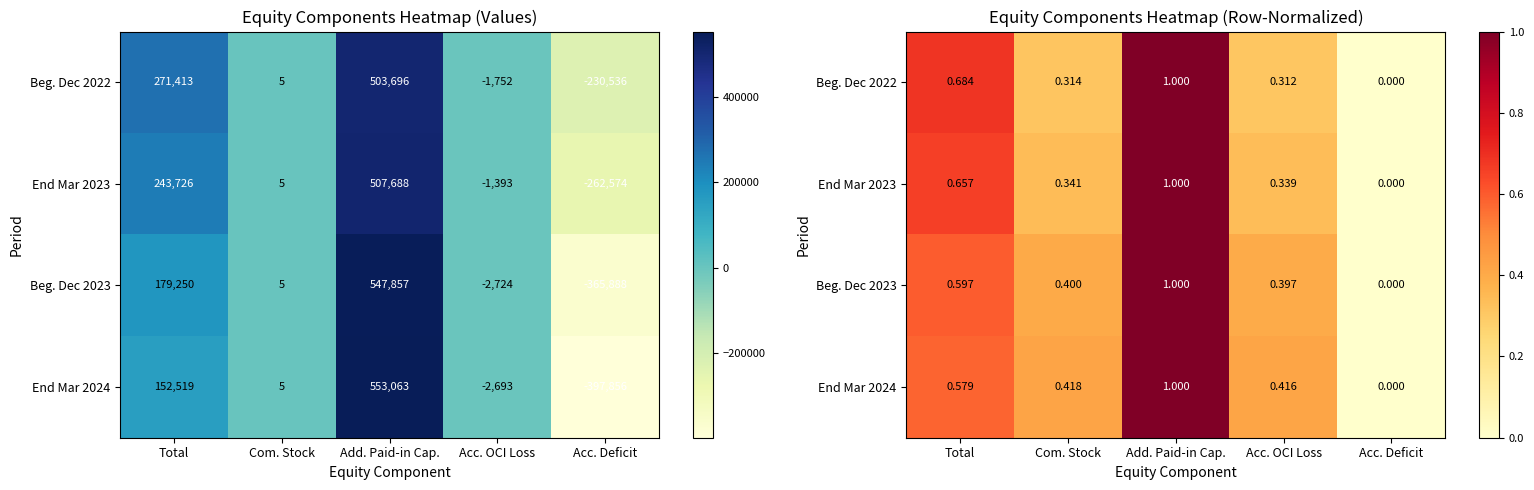

At how many categories does at least one series exceed 0?

4